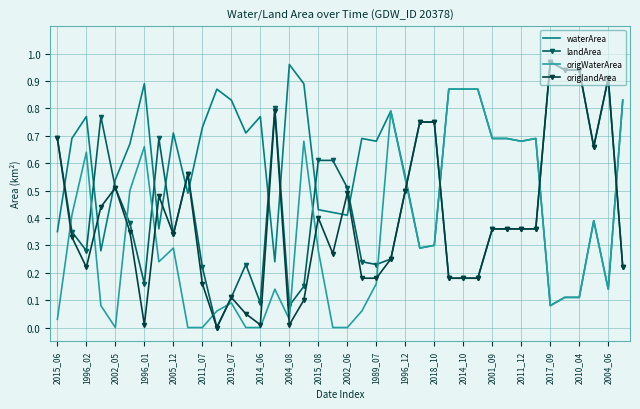

Which series ends up on top after the final intersection of origWaterArea and landArea?

origWaterArea